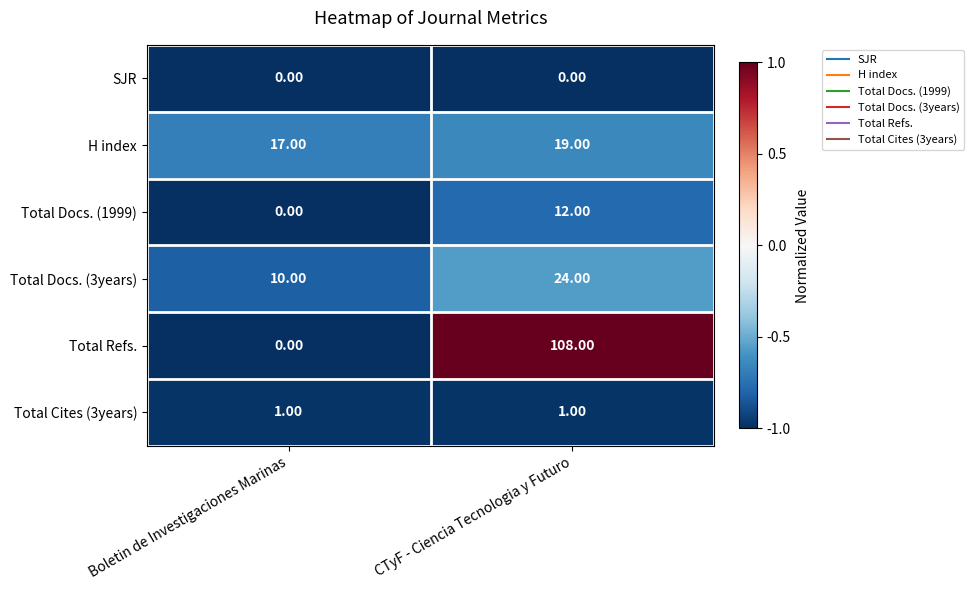

What is the spread (max minus min) of values at CTyF - Ciencia Tecnologia y Futuro?

108